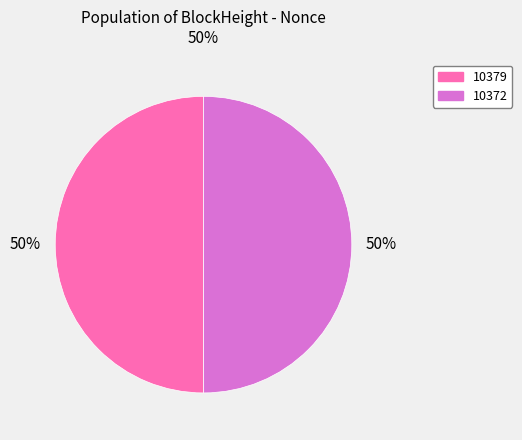

Is it true that 10372 is 44% of the pie?

False